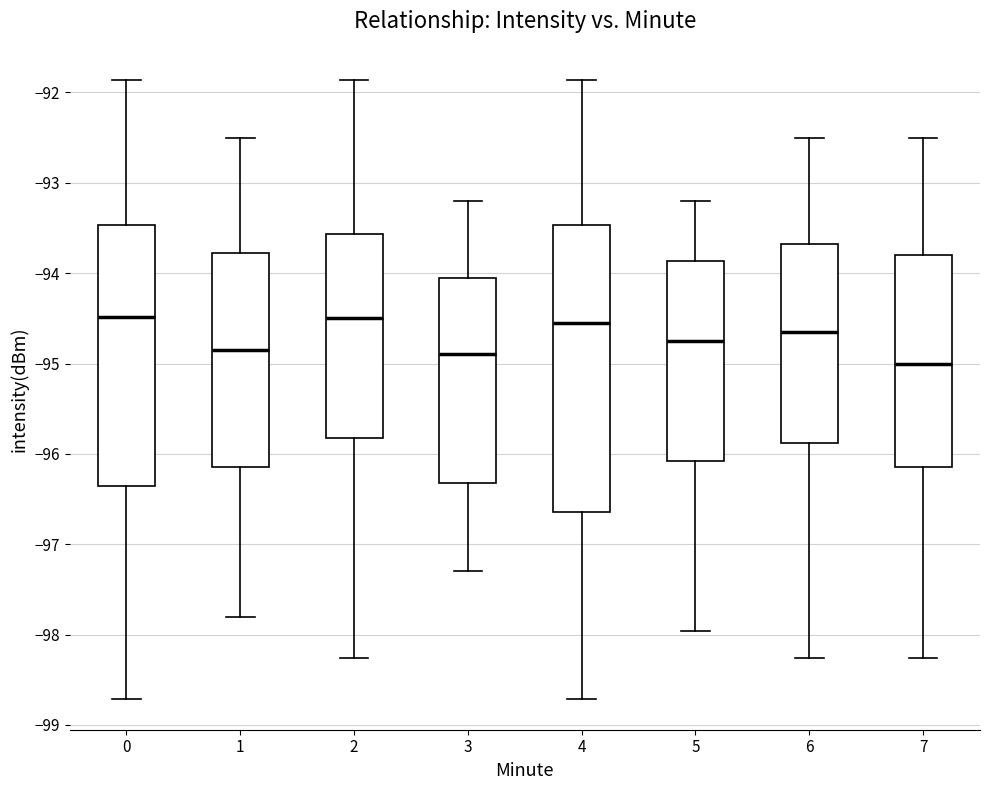

Reading left to right, transcribe this box plot: for each box, give where its median line is, the range the box spans, and where its two whiskers end, as read against the y-axis. The values are not printed on the chart, so give them approximately, as read against the axis.

0: median -94.5, box -96.4 to -93.5, whiskers -98.7 to -91.9
1: median -94.8, box -96.1 to -93.8, whiskers -97.8 to -92.5
2: median -94.5, box -95.8 to -93.6, whiskers -98.3 to -91.9
3: median -94.9, box -96.3 to -94.0, whiskers -97.3 to -93.2
4: median -94.5, box -96.6 to -93.5, whiskers -98.7 to -91.9
5: median -94.7, box -96.1 to -93.9, whiskers -98.0 to -93.2
6: median -94.6, box -95.9 to -93.7, whiskers -98.3 to -92.5
7: median -95.0, box -96.1 to -93.8, whiskers -98.3 to -92.5